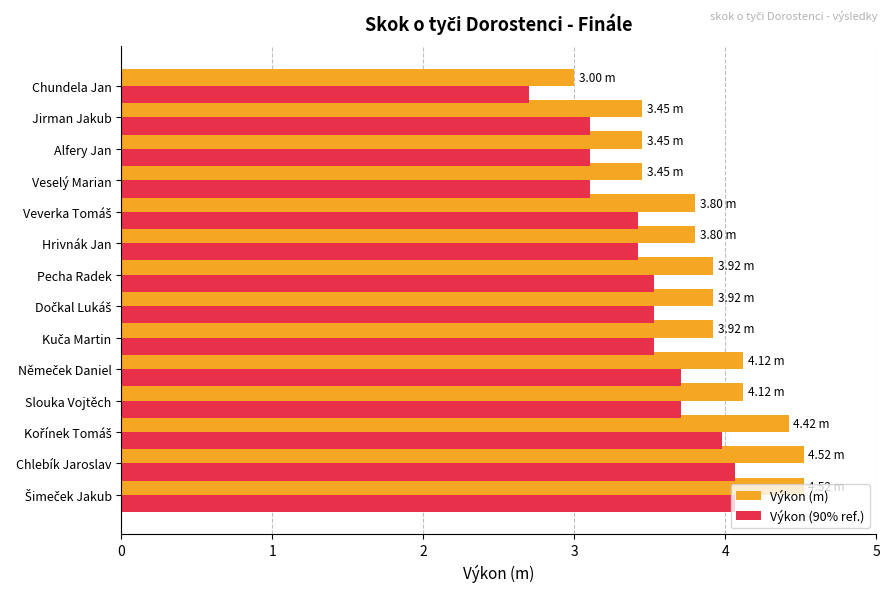

Which series has the largest range (max minus min)?

Výkon (m)